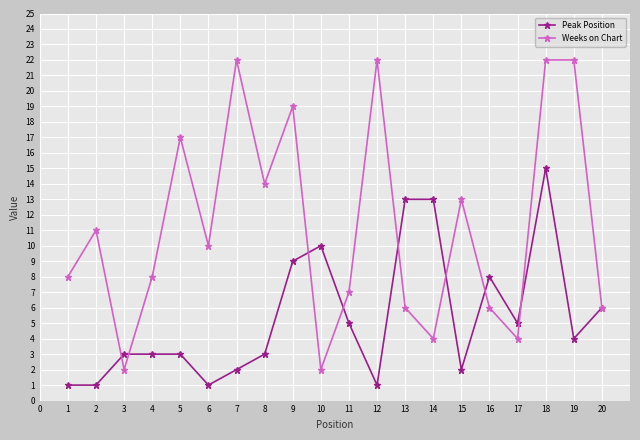

What is the difference between the highest and lowest values at 3?

1